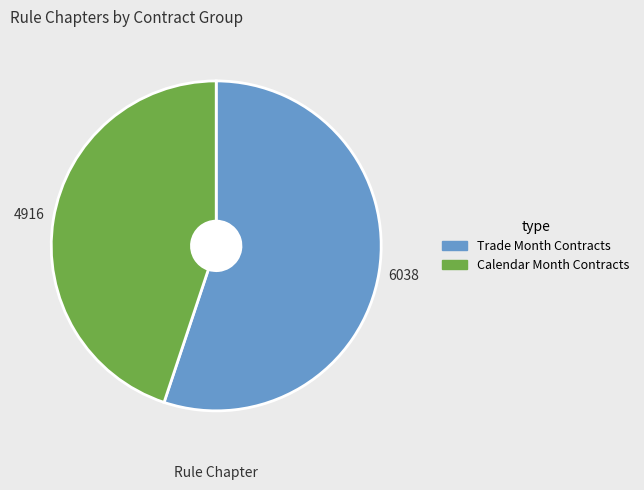

Does any single category account for the majority?

Yes